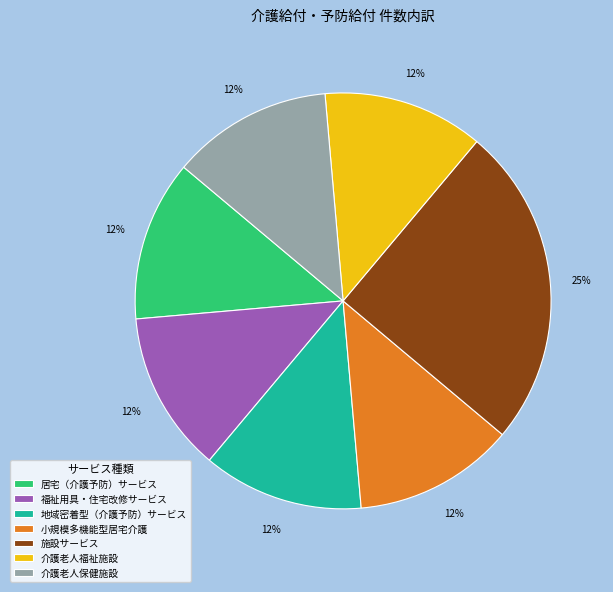

To the nearest percent, what is the average slice percentage?

14%